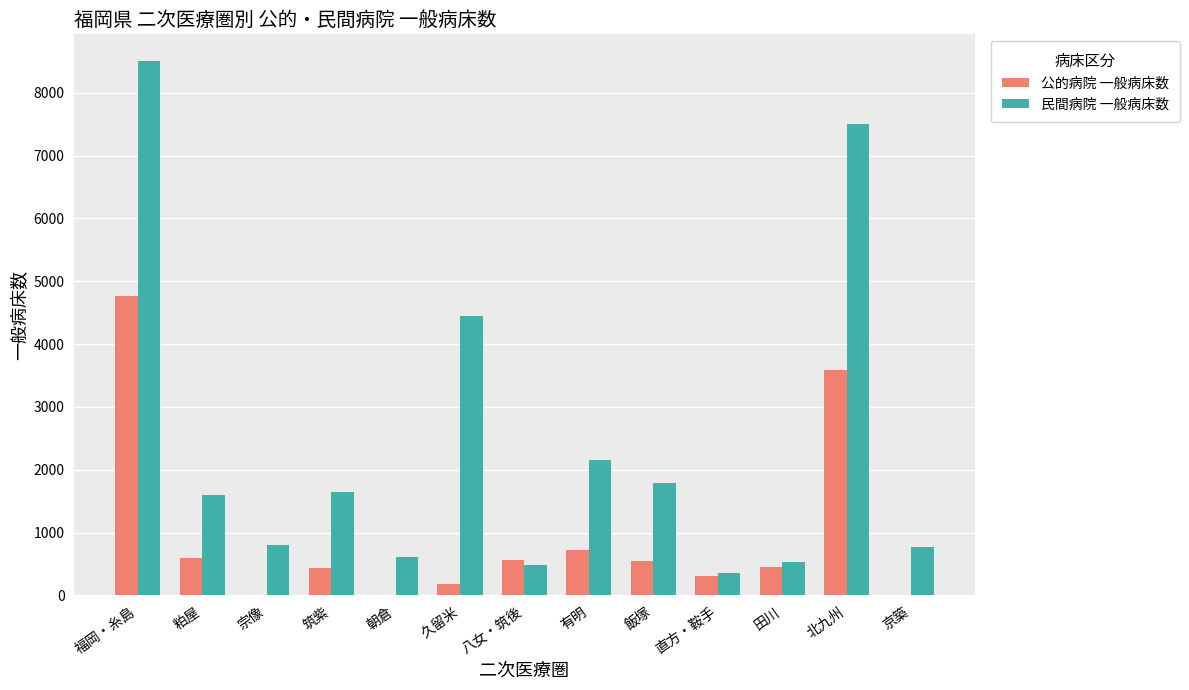

The 公的病院 一般病床数 series shows 3594 at 北九州. True or false?

True